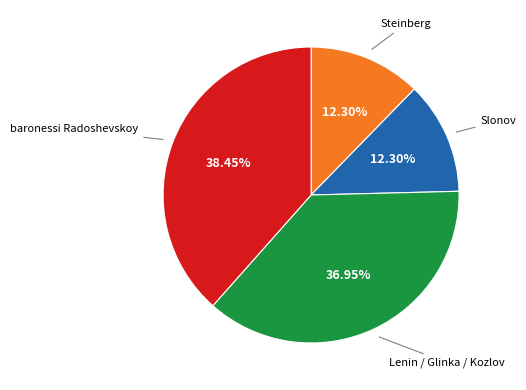

How many segments does this pie chart have?

4